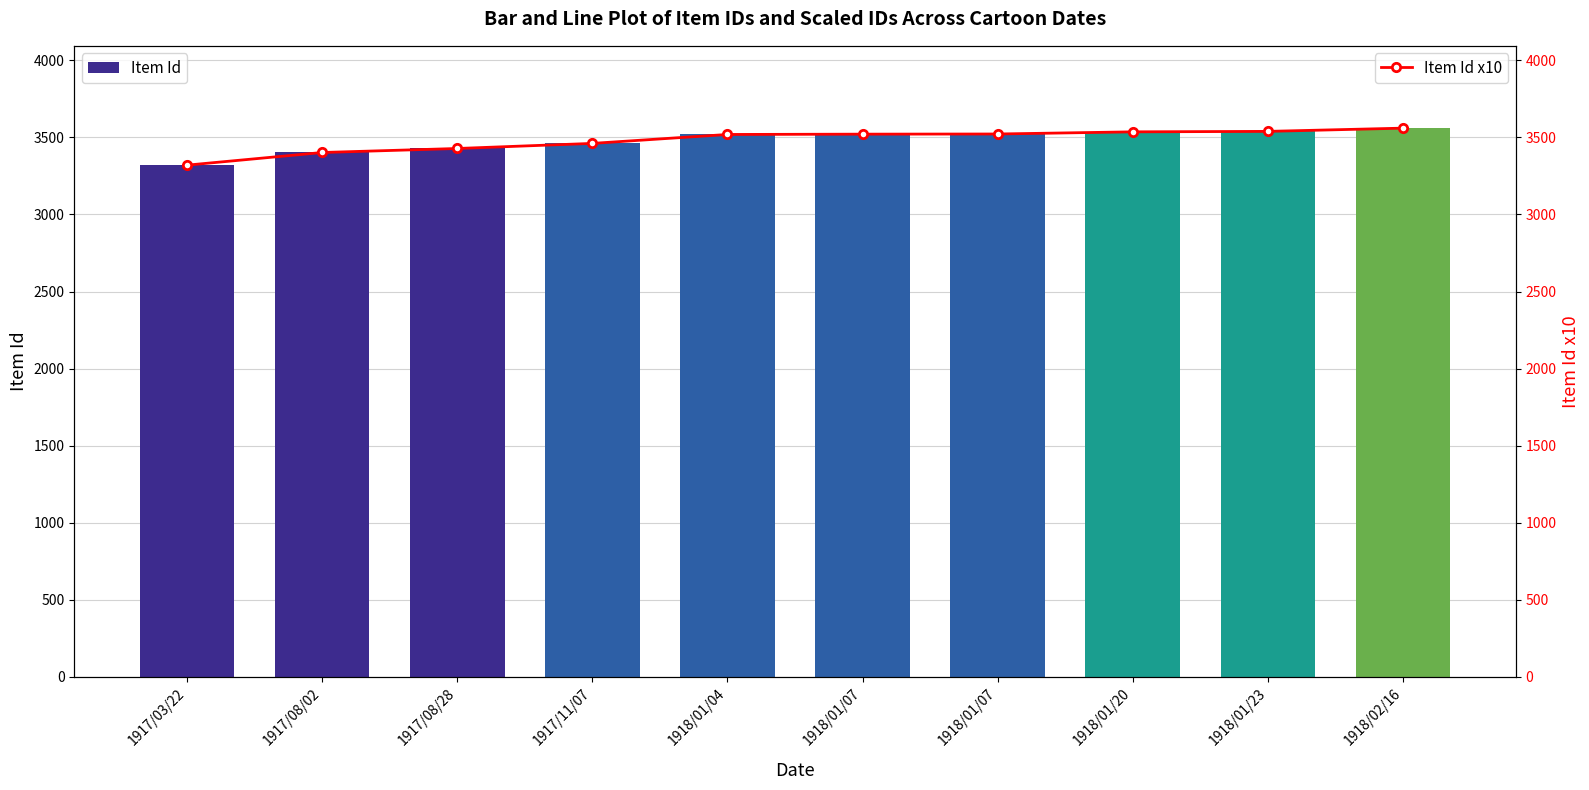

What value does the Item Id series have at 1917/08/28?

3428